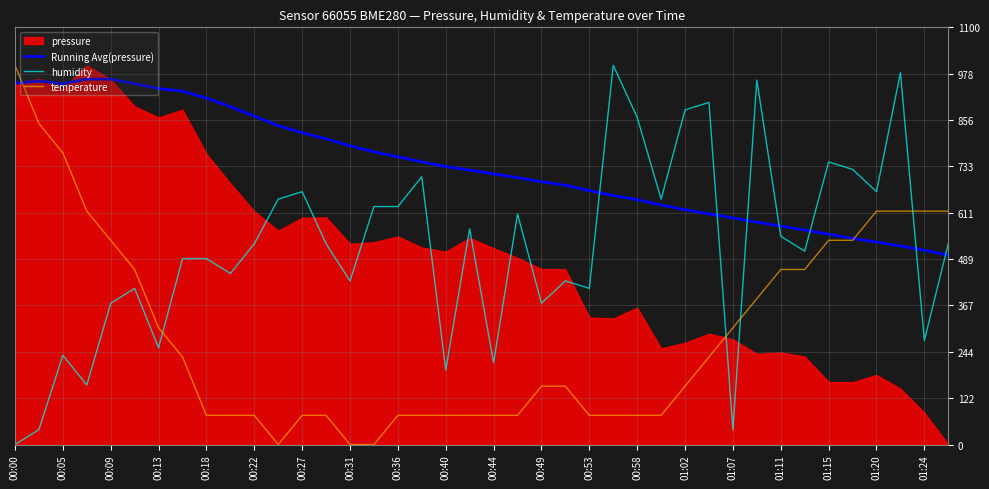

Does the chart display data point markers on the line(s)?

No